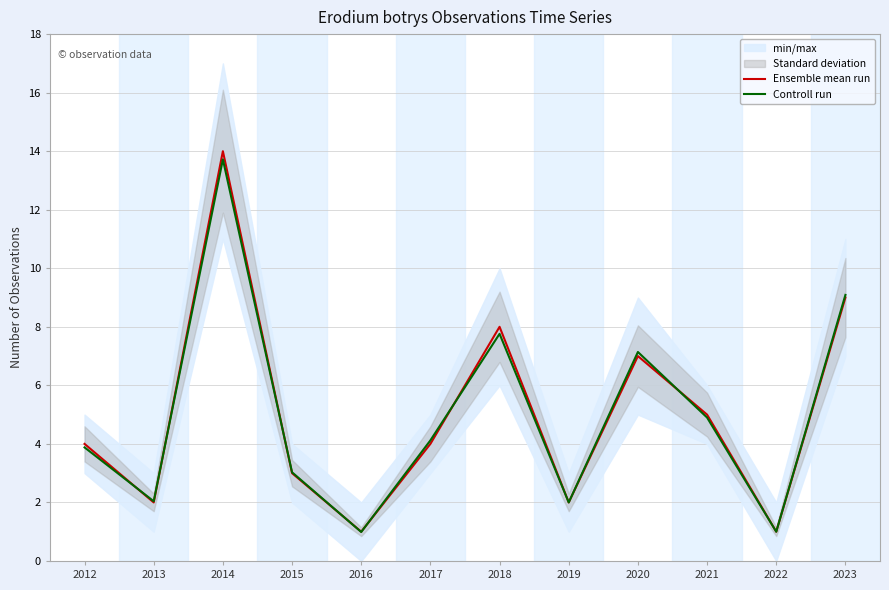

Which label corresponds to the smallest value in the chart?

2016